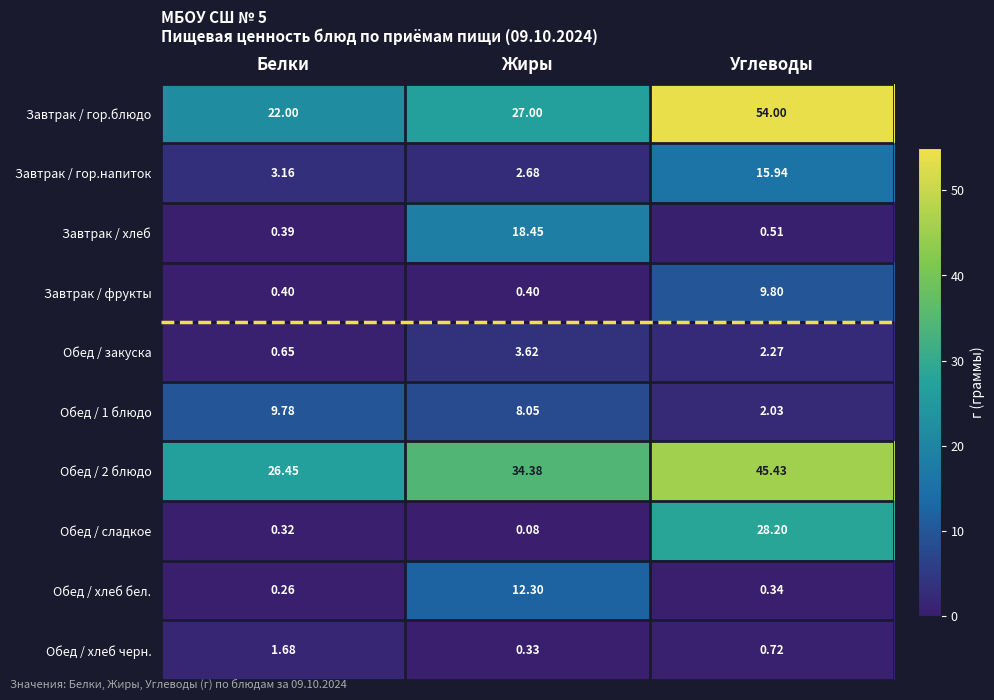

Is the value of Завтрак / хлеб at Белки greater than the value of Завтрак / гор.напиток at Углеводы?

No